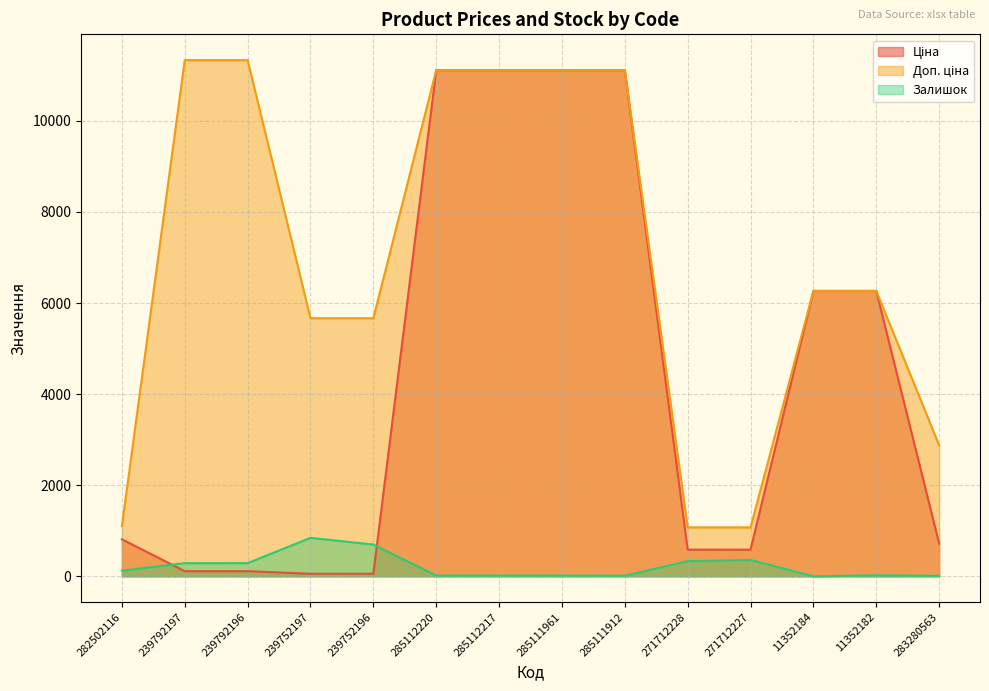

Reading right to left, list all the values displayed in this chart.

Ціна: 719.6	6266.7	6266.7	586.0	586.0	11113.6	11113.6	11113.6	11113.6	56.7	56.7	113.3	113.3	813.0
Доп. ціна: 2878.5	6266.7	6266.7	1074.5	1074.5	11113.6	11113.6	11113.6	11113.6	5667.0	5667.0	11334.0	11334.0	1101.8
Залишок: 11.0	23.0	0.0	359.0	333.0	14.0	17.0	17.0	17.0	698.0	845.0	290.0	289.0	125.0